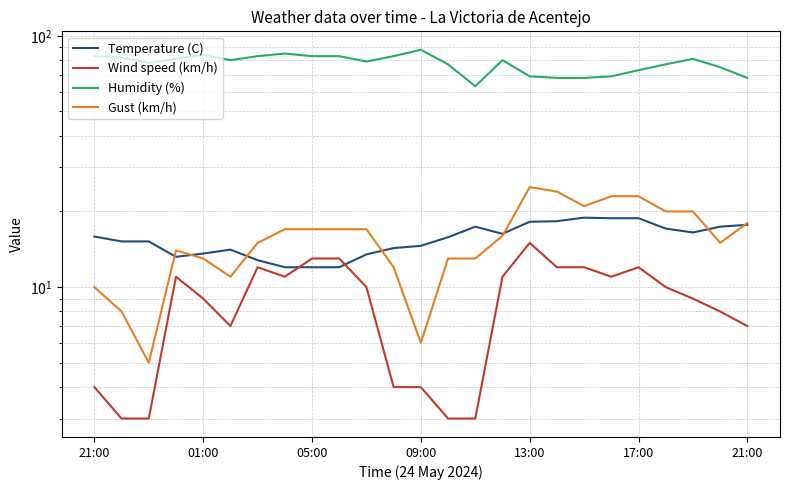

What is the value of the Temperature (C) point at the 22nd from the left?

17.1